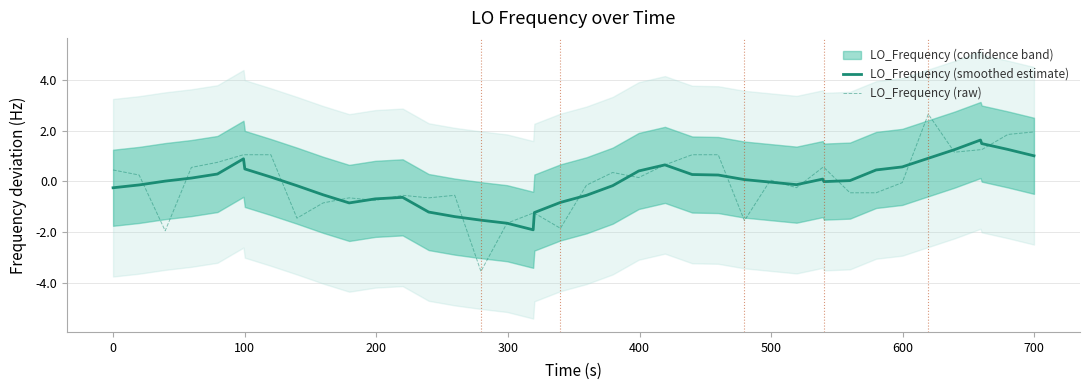

What is the lowest value of the LO_Frequency (smoothed estimate) series?

-1.9